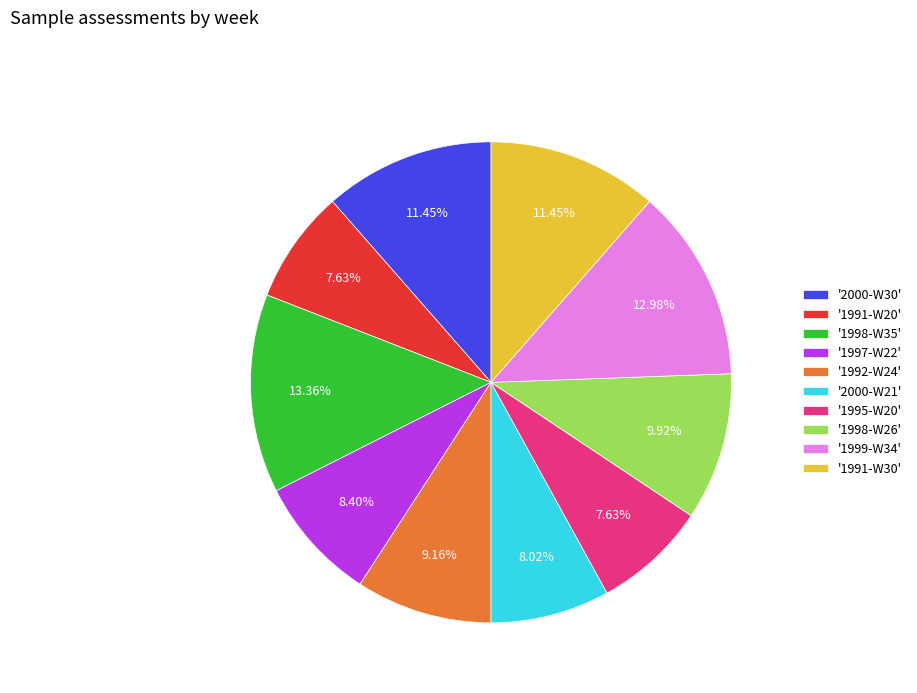

Is '1999-W34' the majority of the pie?

No